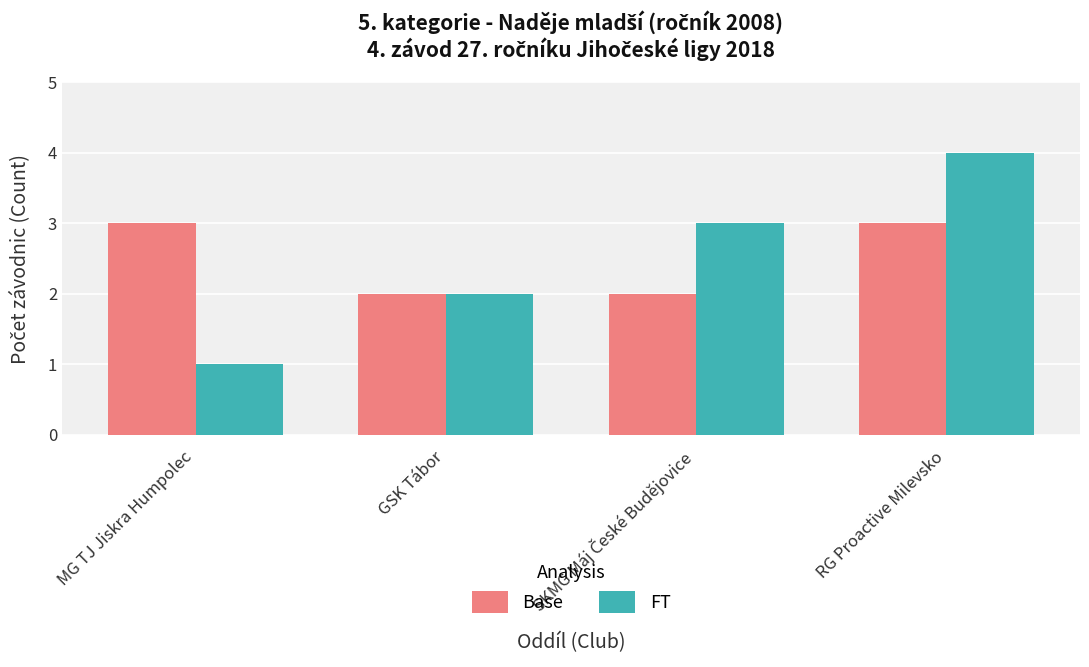

What is the value of the Base bar at the 1st from the left?

3